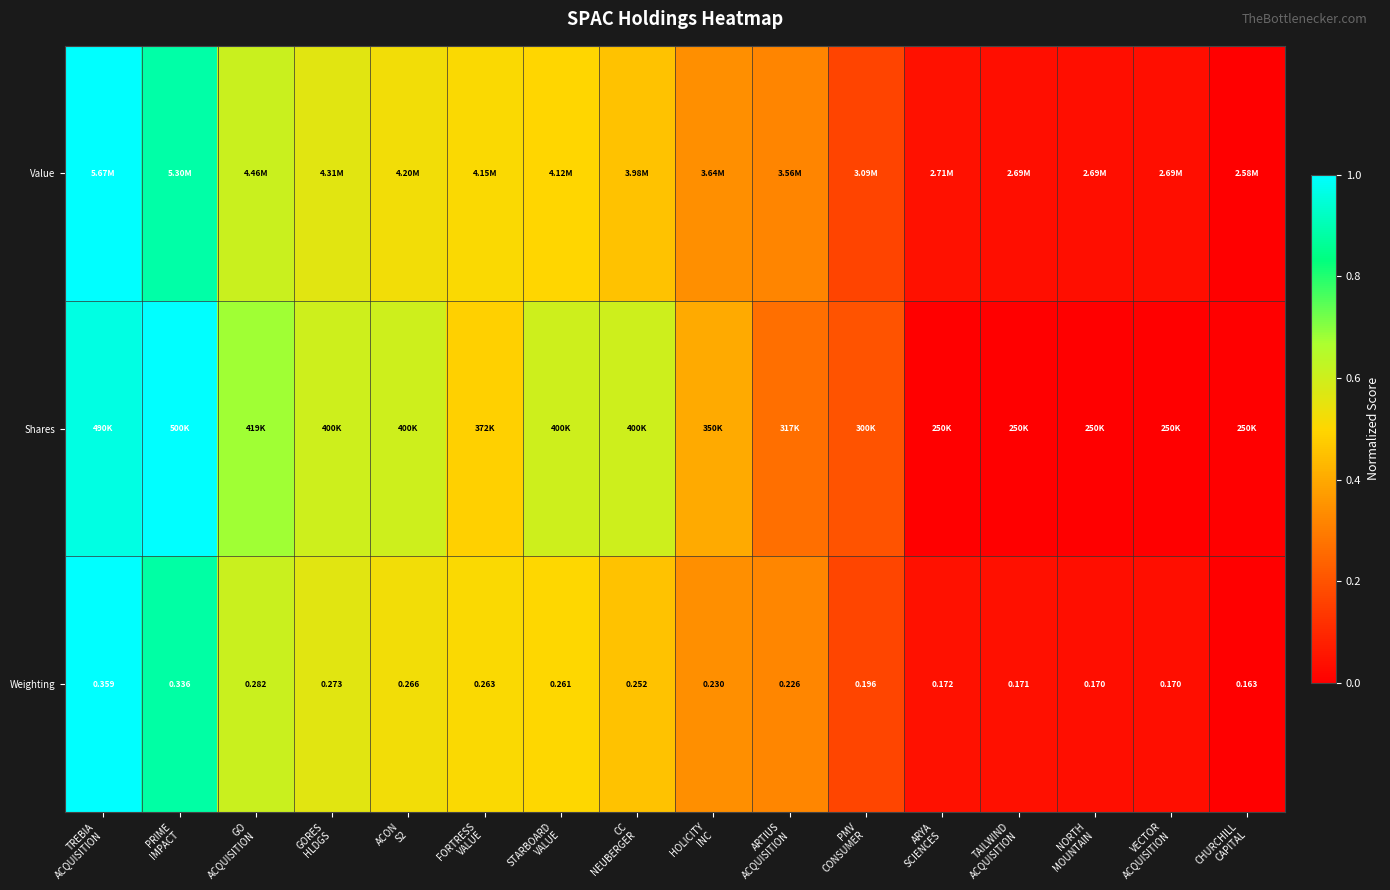

At which label does Weighting reach its minimum?

CHURCHILL CAPITAL